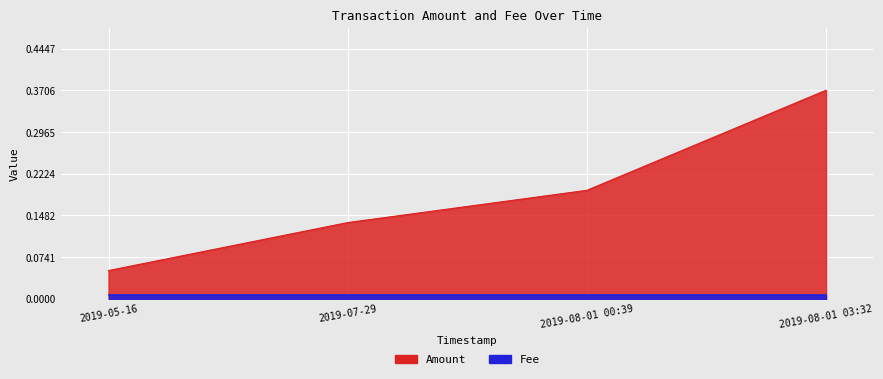

Reading left to right, list all the values displayed in this chart.

2019-05-16=0.1	2019-07-29=0.1	2019-08-01 00:39=0.2	2019-08-01 03:32=0.4